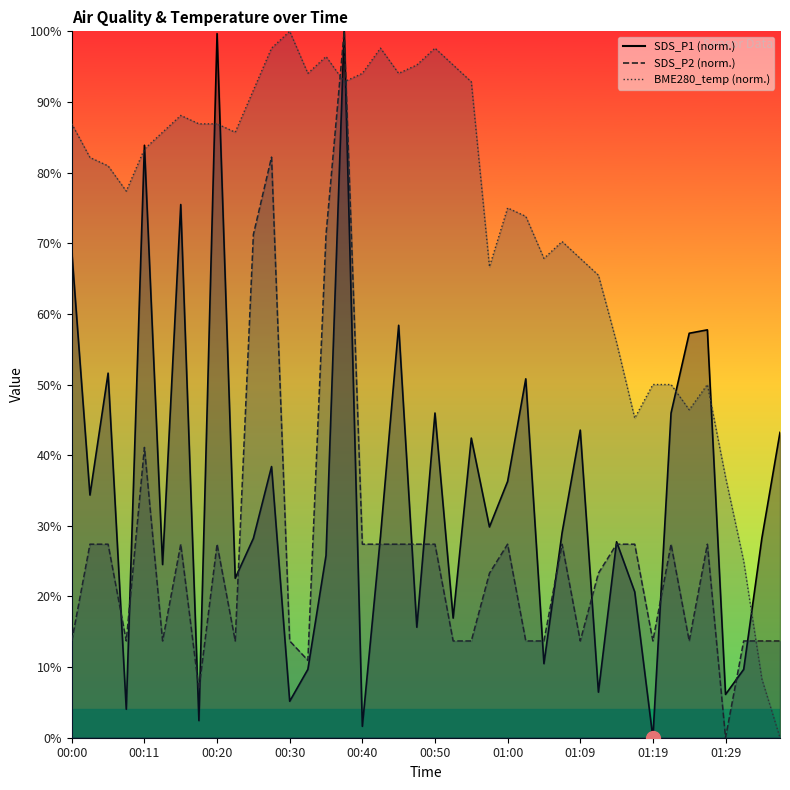

Which series has the largest total across all categories?

BME280_temperature